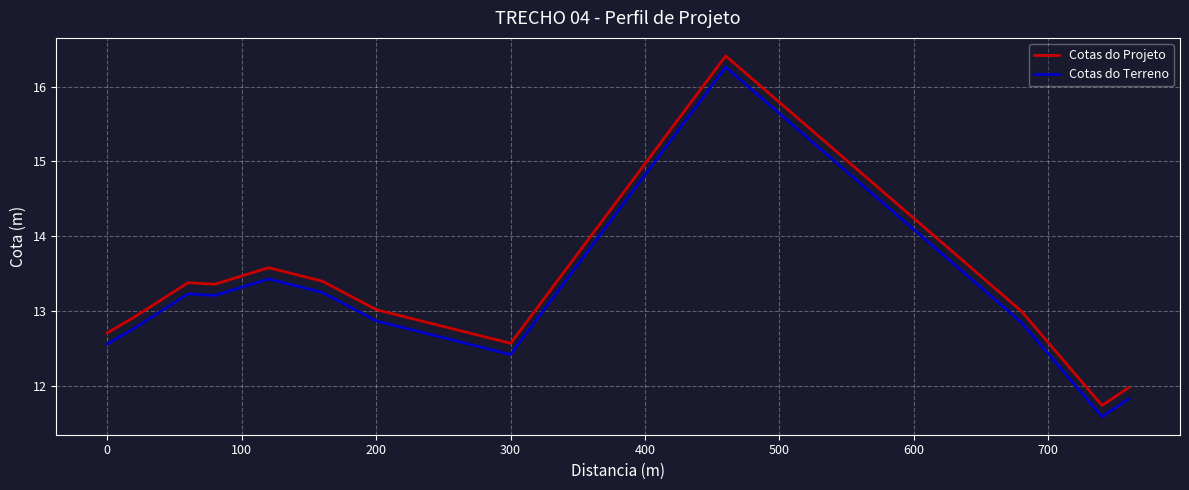

What is the highest value of the Cotas do Projeto series?

16.4